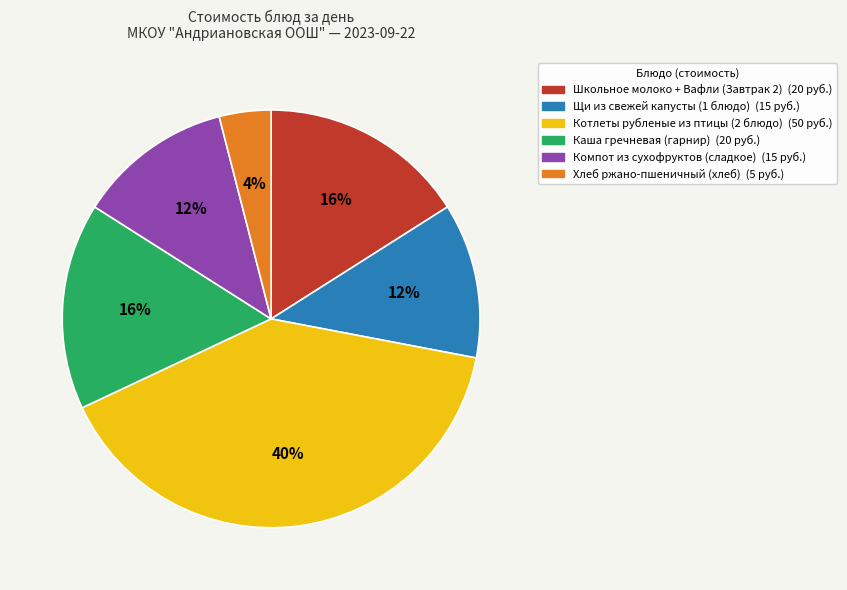

Between Котлеты рубленые из птицы (2 блюдо) and Компот из сухофруктов (сладкое), which is larger?

Котлеты рубленые из птицы (2 блюдо)